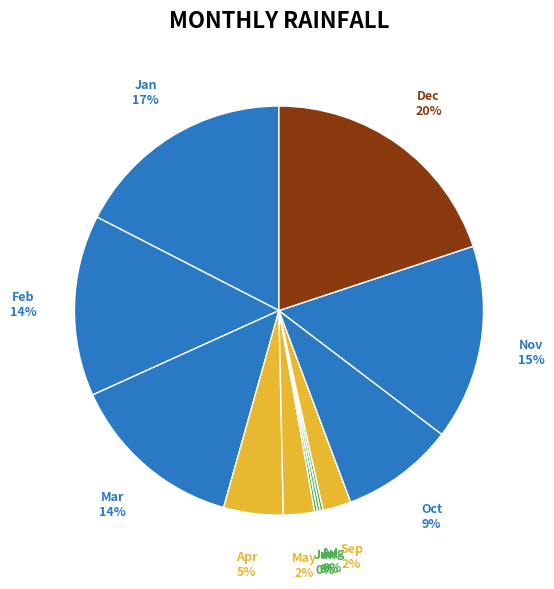

What is the largest slice in the pie chart?

Dec